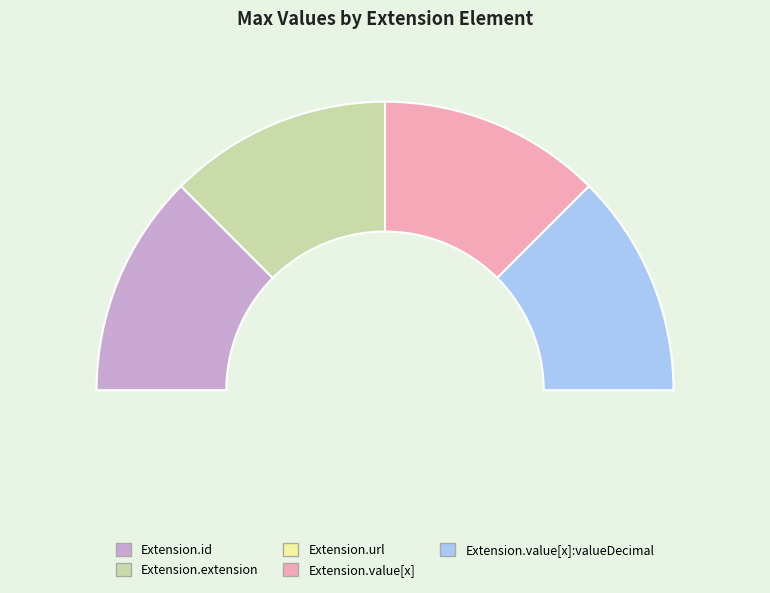

The Extension.id slice represents 25% of the pie. True or false?

True